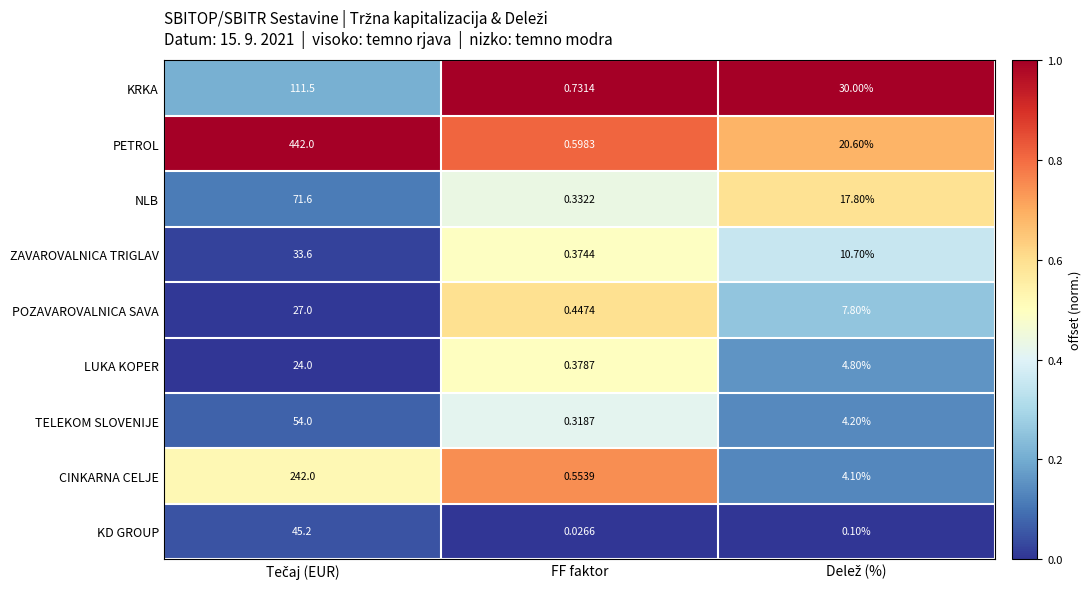

Is the value of KRKA at FF faktor greater than the value of TELEKOM SLOVENIJE at FF faktor?

Yes